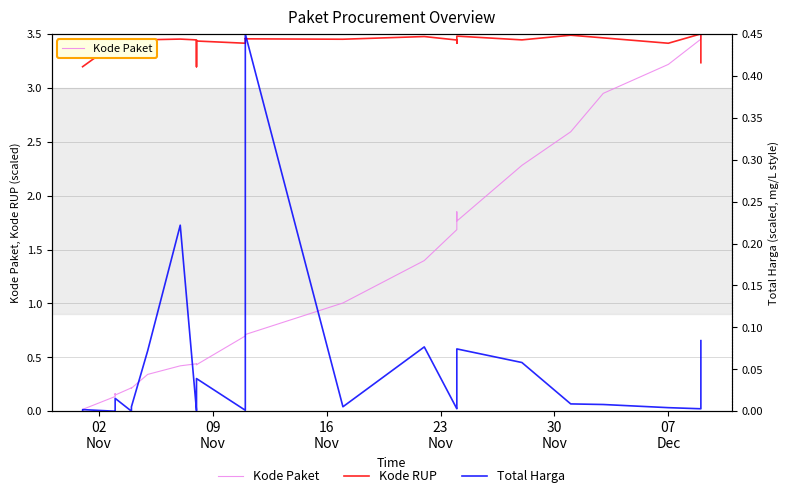

How many lines are shown in the chart?

3